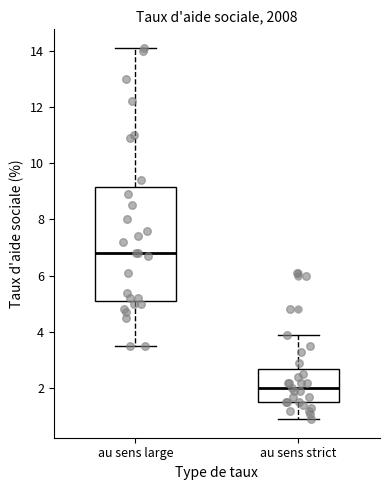

Where is the upper edge of the box for au sens large on the y-axis? The values are not printed on the chart, so give them approximately, as read against the axis.

9.2